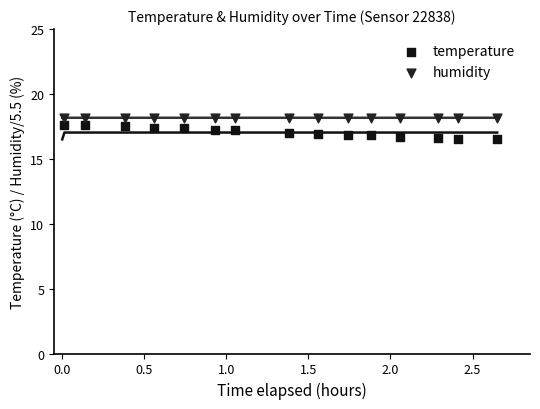

Which series reaches the minimum Y coordinate?

temperature